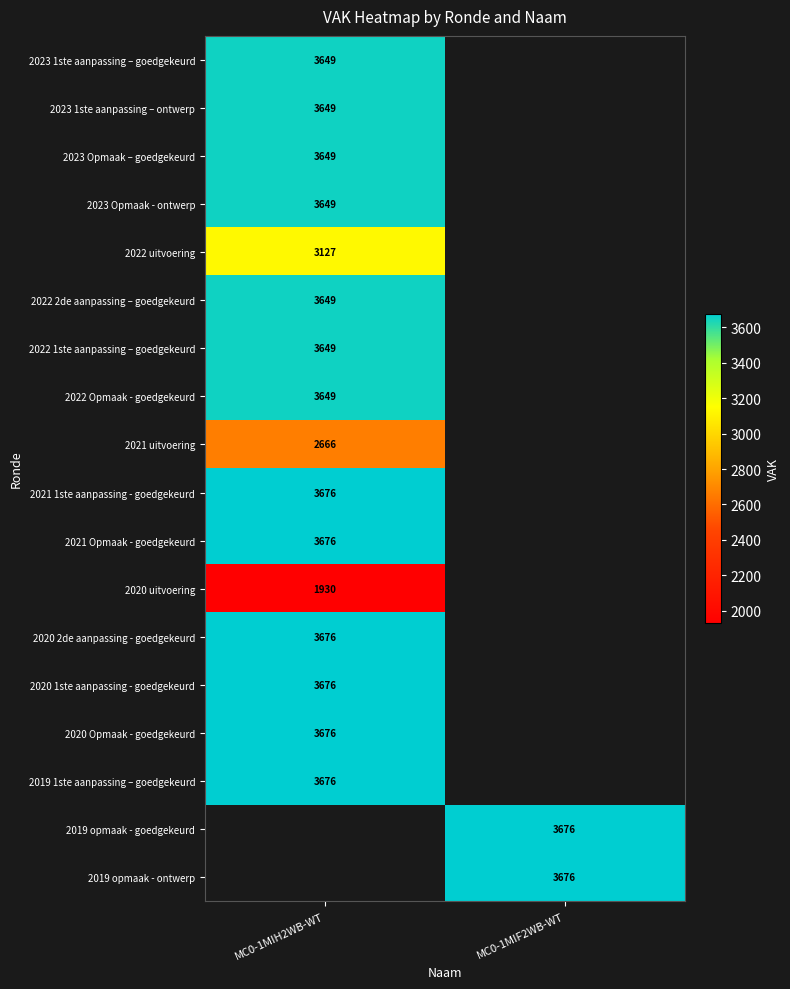

True or false: 2019 opmaak - ontwerp has a value of 3676 at MC0-1MIF2WB-WT.

True